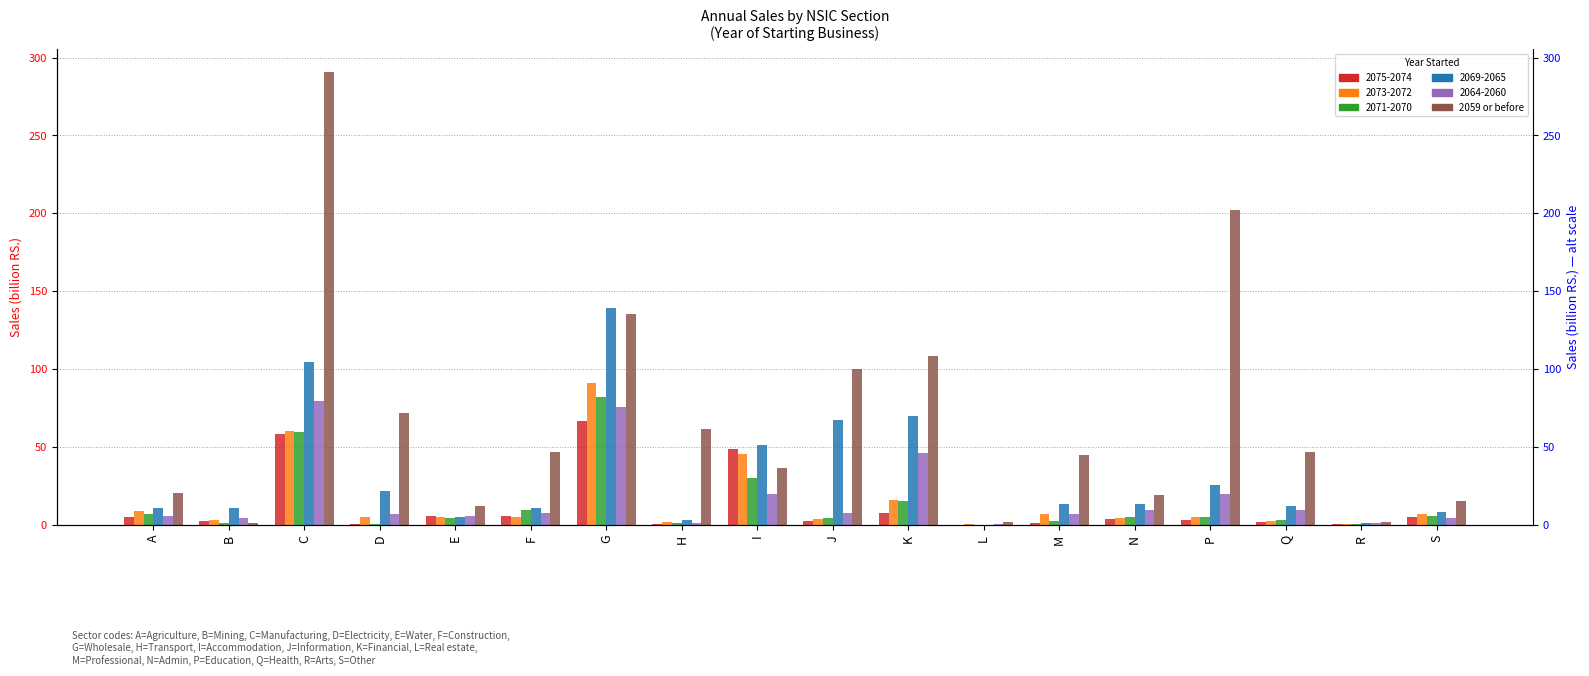

Rank the categories by value from highest to lowest.

C, P, G, K, J, D, H, Q, F, M, I, A, N, S, E, R, L, B